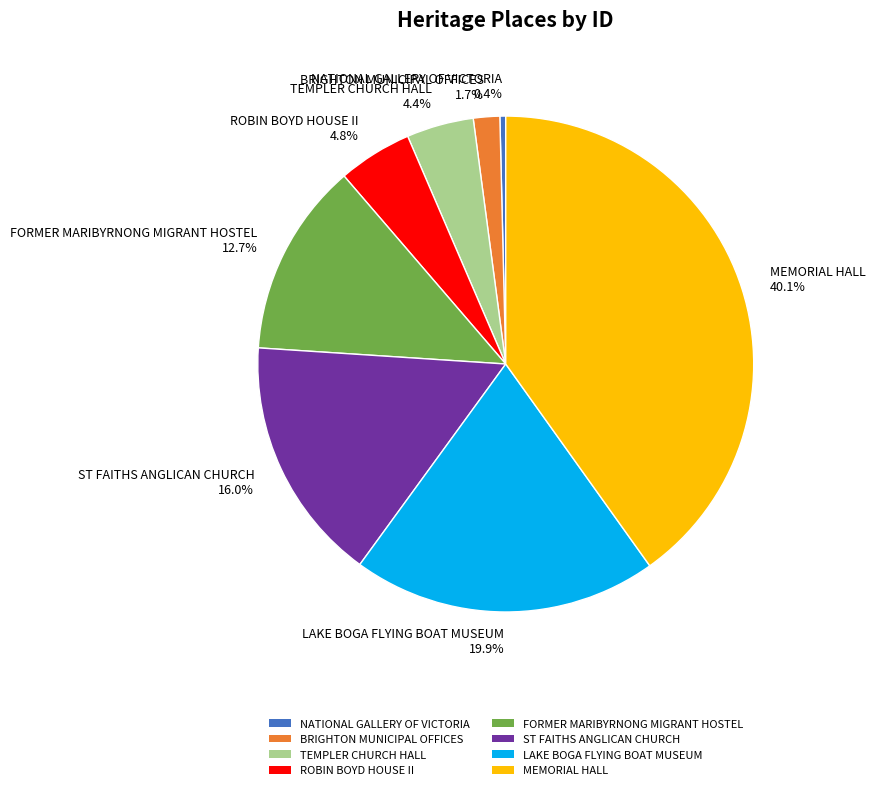

Is BRIGHTON MUNICIPAL OFFICES the majority of the pie?

No